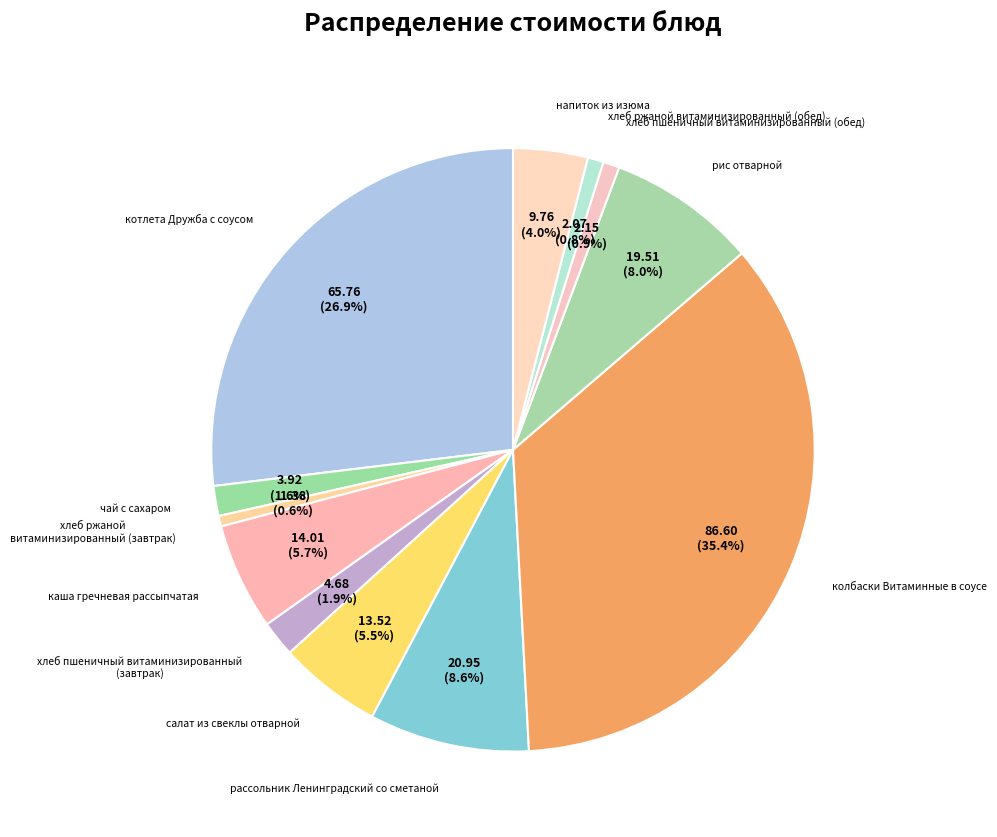

What is the largest slice in the pie chart?

колбаски Витаминные в соусе